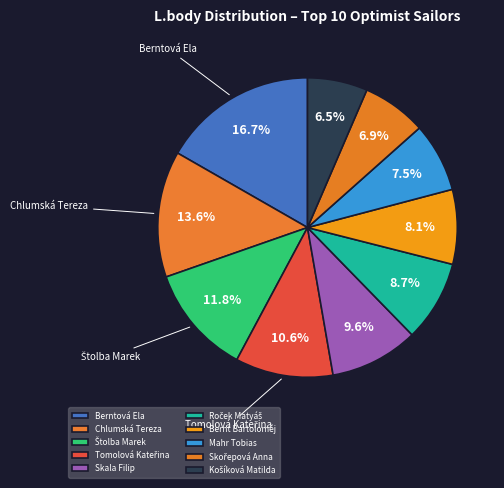

Between Košíková Matilda and Skala Filip, which is larger?

Skala Filip